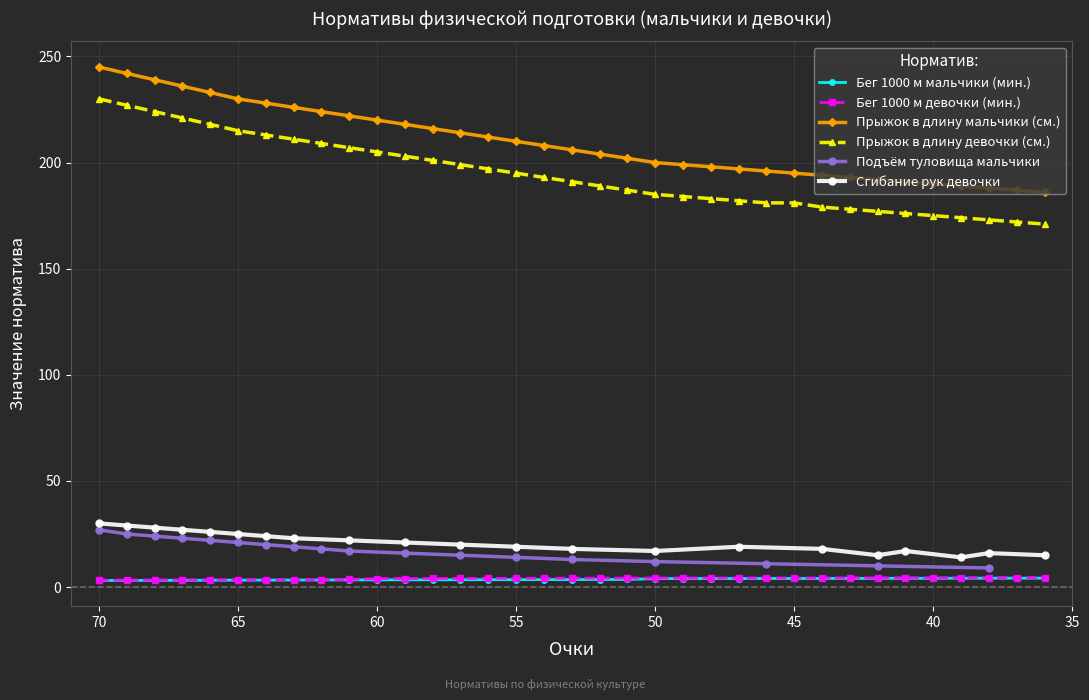

What is the difference between the Прыжок в длину мальчики (см.) values at 49 and 39?

10.0